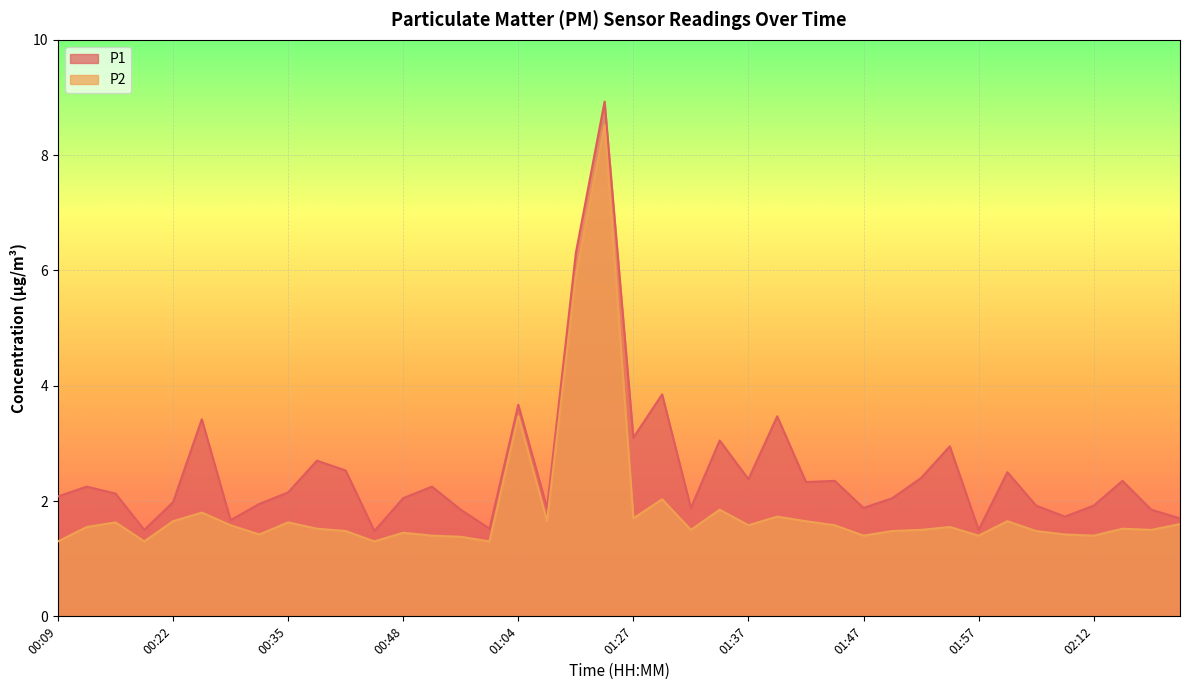

How many interior local peaks does the P1 series have?

13